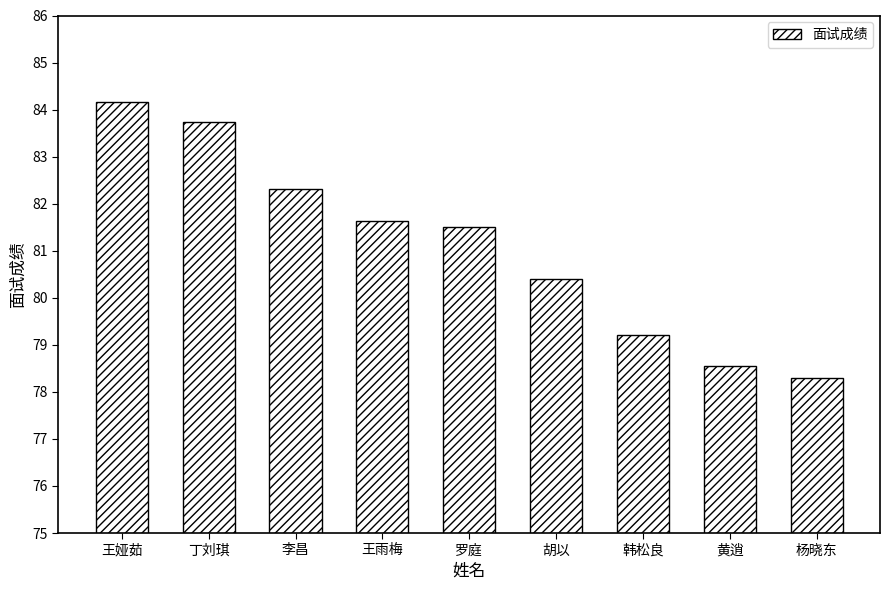

What is the ratio of the value at 杨晓东 to the value at 丁刘琪?

0.9